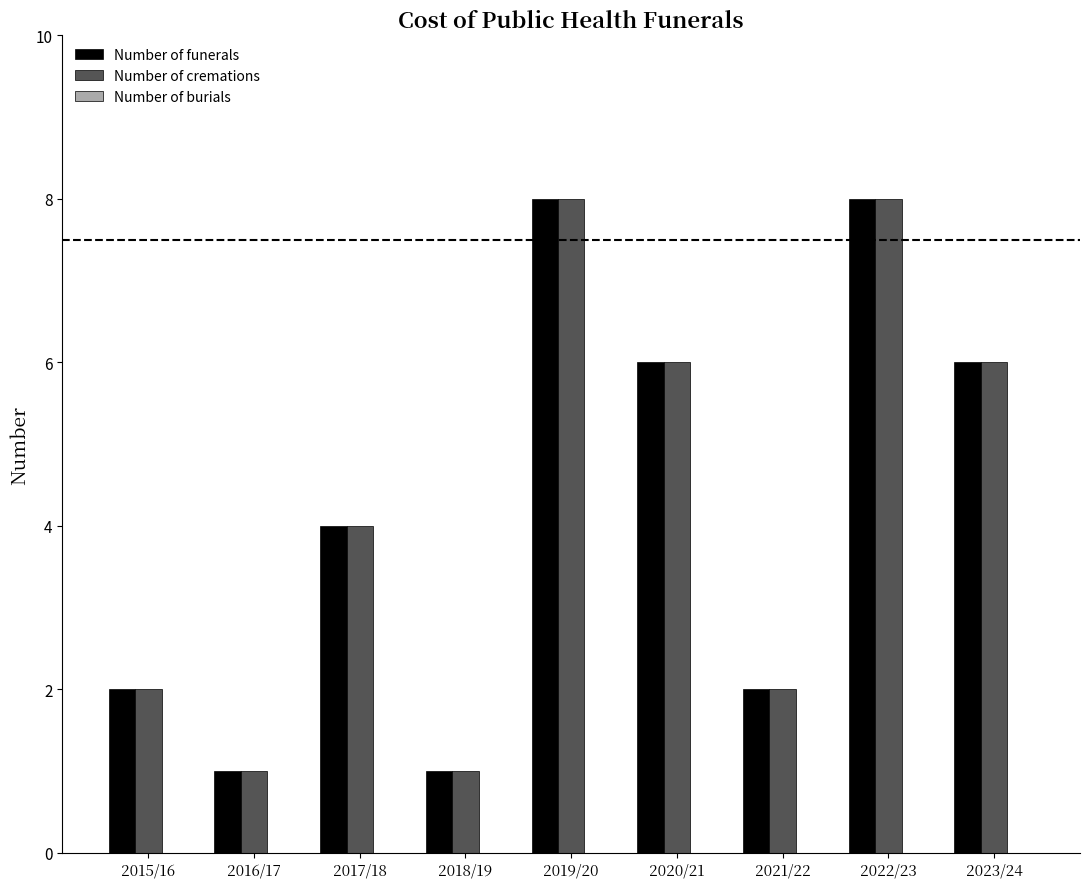

What is the label of the 7th bar from the right?

2017/18